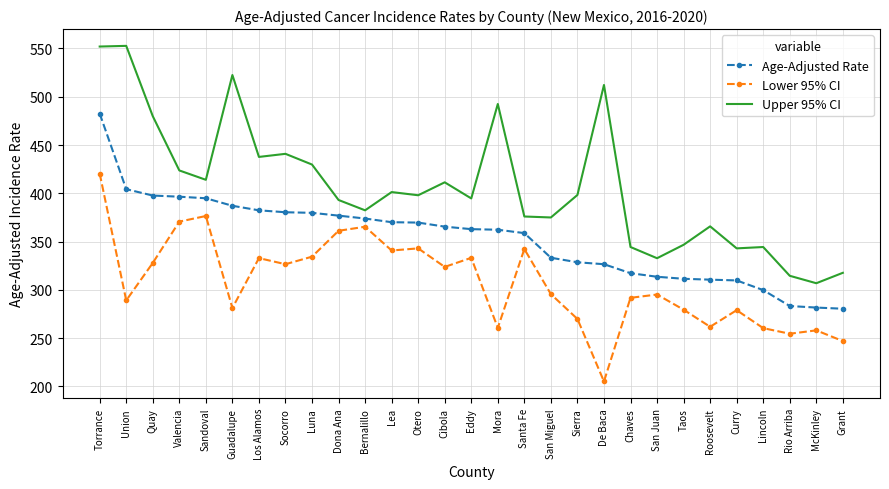

Is the value of Upper 95% CI at Grant greater than the value of Age-Adjusted Rate at De Baca?

No